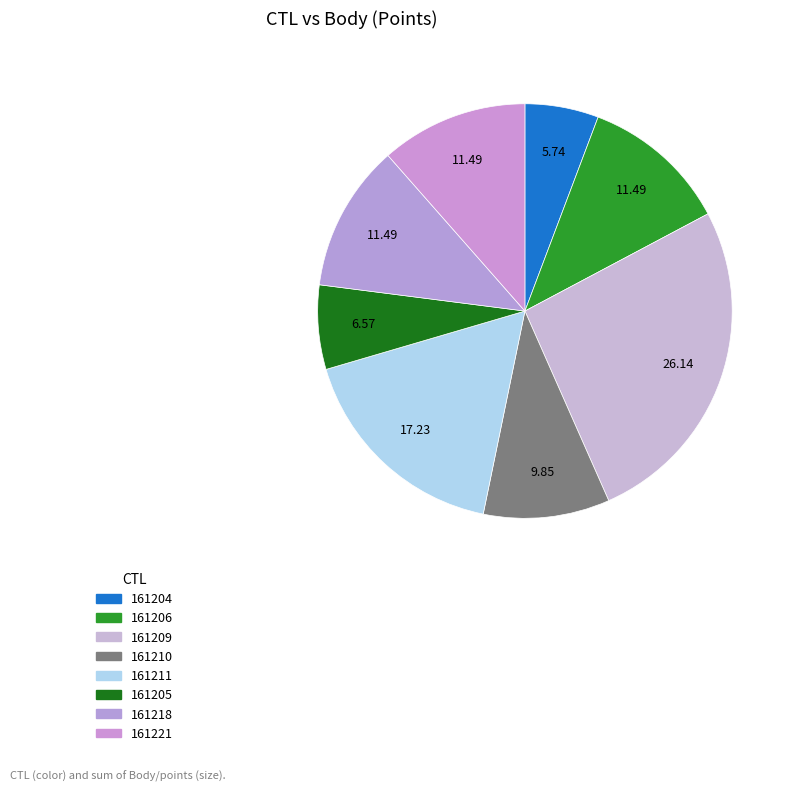

What percentage do 161221 and 161210 together represent?

21.3%